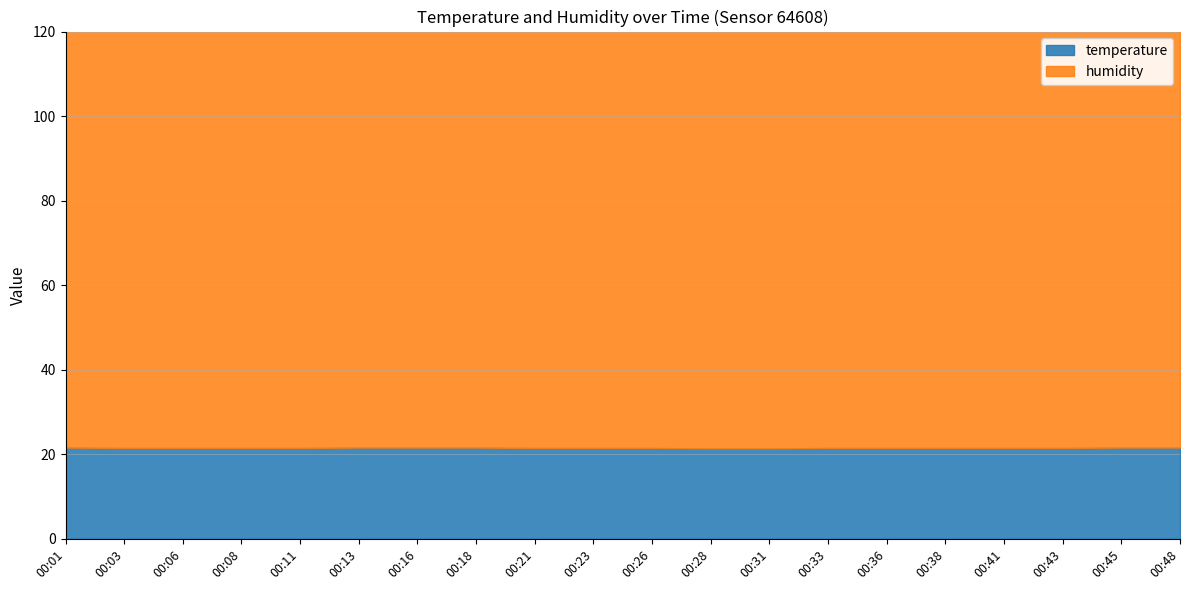

True or false: humidity and temperature cross at least once.

False